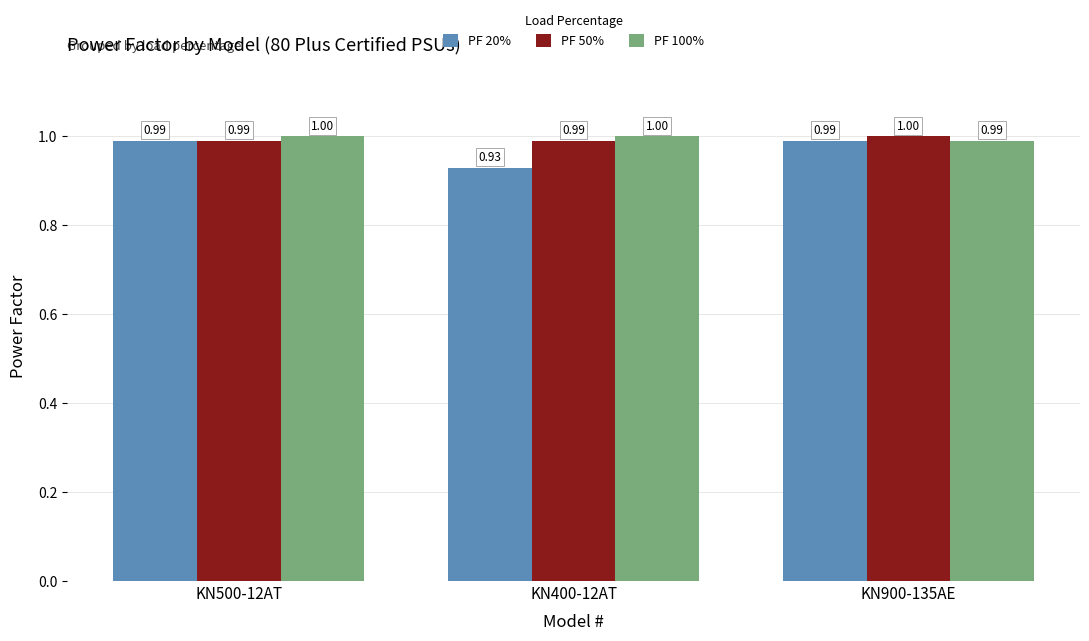

What is the value of the PF 20% bar at the 1st from the left?

1.0